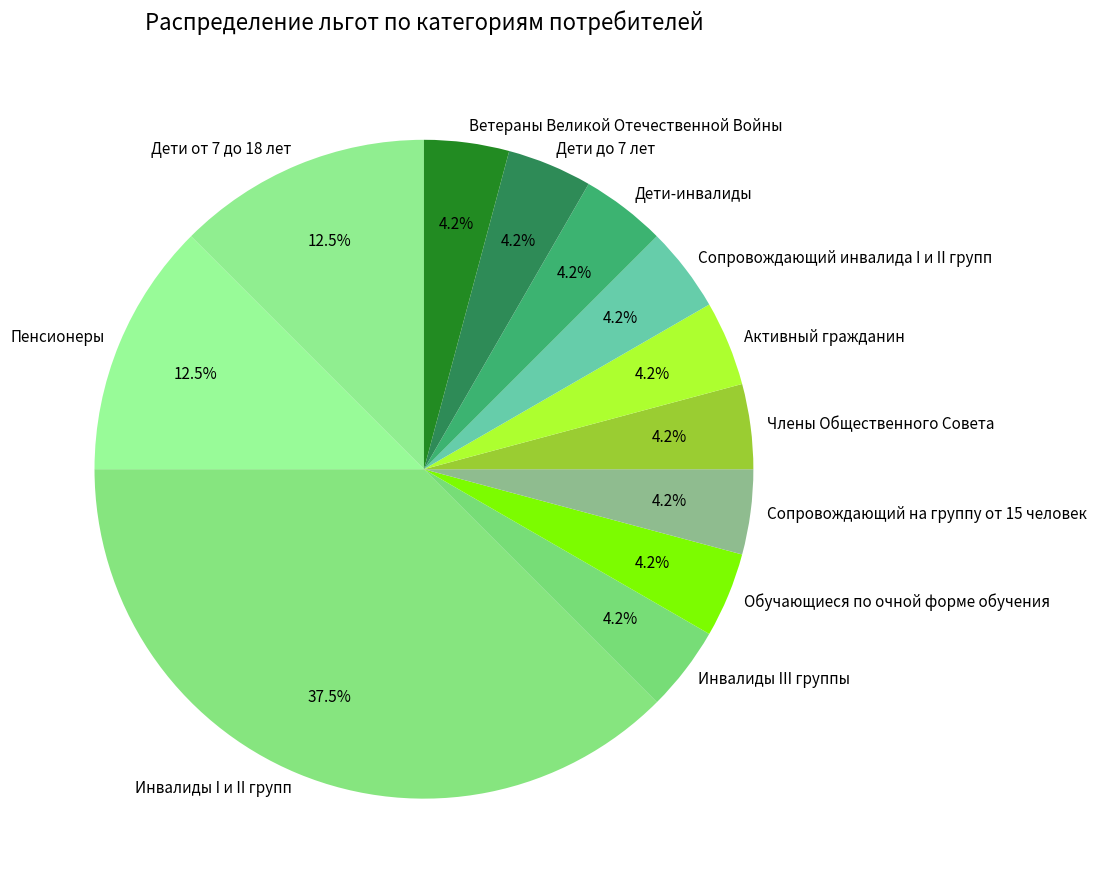

What is the ratio of the value at Обучающиеся по очной форме обучения to the value at Дети до 7 лет?

1.0